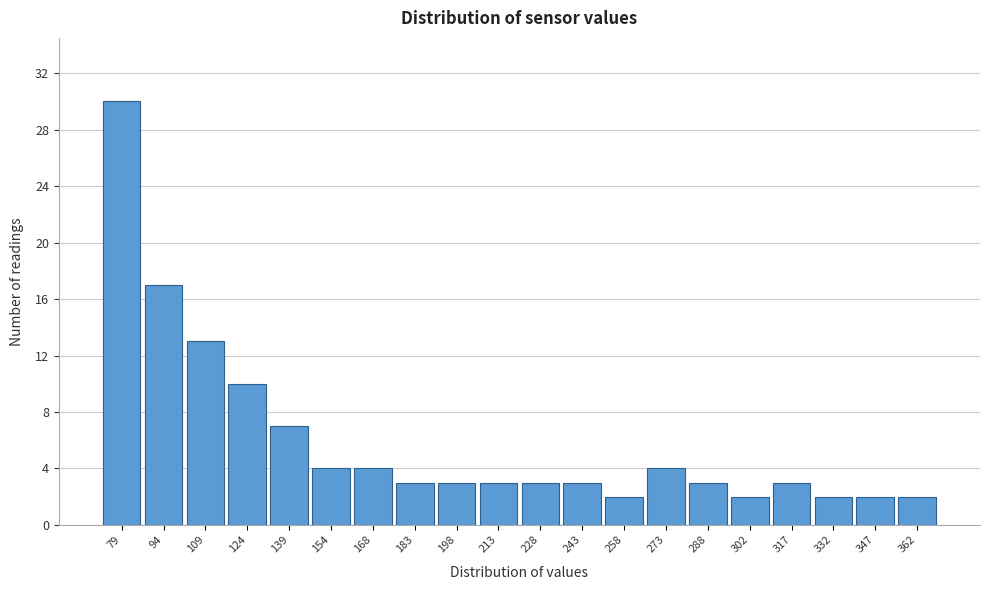

Reading left to right, list every bar in this chart as the range it spans on the x-axis followed by its height. Neither the bar edges nor the heights are printed on the chart, so give them approximately, as read against the axes.

72 to 86: 30
86 to 102: 17
102 to 116: 13
116 to 132: 10
132 to 146: 7
146 to 162: 4
162 to 176: 4
176 to 190: 3
190 to 206: 3
206 to 220: 3
220 to 236: 3
236 to 250: 3
250 to 266: 2
266 to 280: 4
280 to 294: 3
294 to 310: 2
310 to 324: 3
324 to 340: 2
340 to 354: 2
354 to 370: 2